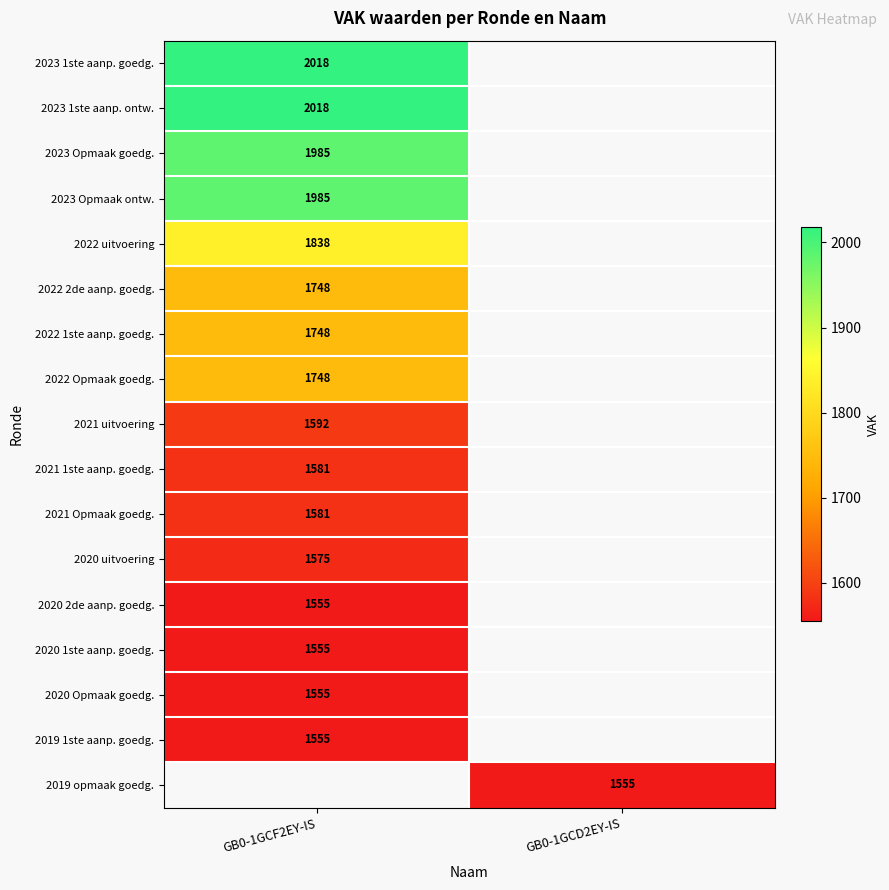

The value of 2023 1ste aanp. goedg. at GB0-1GCF2EY-IS is 2018. True or false?

True